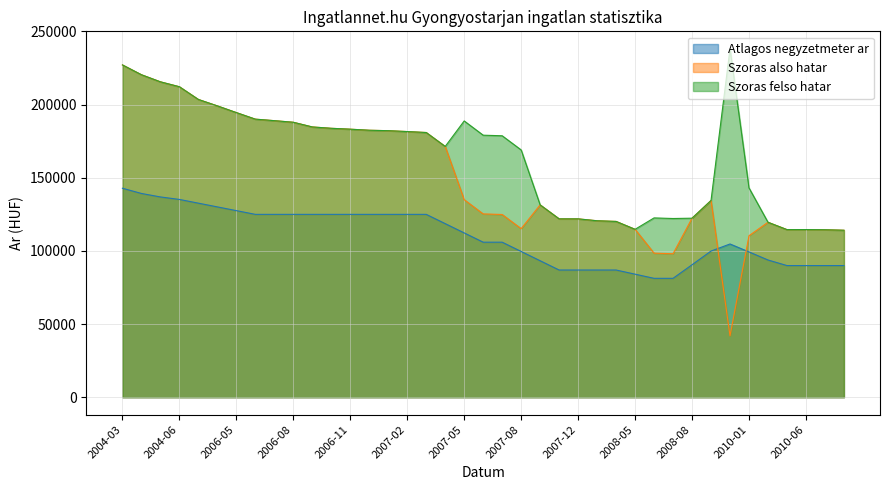

Reading left to right, transcribe all the data shown in this chart.

Atlagos negyzetmeter ar: 2004-03=142857	2004-04=139286	2004-05=136905	2004-06=135204	2006-03=132653	2006-04=130102	2006-05=127551	2006-06=125000	2006-07=125000	2006-08=125000	2006-09=125000	2006-10=125000	2006-11=125000	2006-12=125000	2007-01=125000	2007-02=125000	2007-03=125000	2007-04=118659	2007-05=112319	2007-06=105978	2007-07=105978	2007-08=99637	2007-10=93297	2007-11=86956	2007-12=86956	2008-01=86956	2008-02=86956	2008-05=84117	2008-06=81277	2008-07=81277	2008-08=90548	2008-11=99917	2009-02=104744	2010-01=99327	2010-04=93812	2010-05=90000	2010-06=90000	2010-07=90000	2010-08=90000
Szoras also hatar: 2004-03=227144	2004-04=220437	2004-05=215589	2004-06=212230	2006-03=203533	2006-04=199136	2006-05=194558	2006-06=190077	2006-07=189038	2006-08=187946	2006-09=184744	2006-10=183824	2006-11=183215	2006-12=182489	2007-01=182189	2007-02=181591	2007-03=180937	2007-04=171422	2007-05=135045	2007-06=125307	2007-07=124913	2007-08=115231	2007-10=131477	2007-11=121920	2007-12=121920	2008-01=120621	2008-02=120169	2008-05=114776	2008-06=98481	2008-07=98075	2008-08=122381	2008-11=134469	2009-02=41953	2010-01=110393	2010-04=119596	2010-05=114571	2010-06=114604	2010-07=114473	2010-08=114144
Szoras felso hatar: 2004-03=227144	2004-04=220437	2004-05=215589	2004-06=212230	2006-03=203533	2006-04=199136	2006-05=194558	2006-06=190077	2006-07=189038	2006-08=187946	2006-09=184744	2006-10=183824	2006-11=183215	2006-12=182489	2007-01=182189	2007-02=181591	2007-03=180937	2007-04=171422	2007-05=188847	2007-06=179109	2007-07=178715	2007-08=169033	2007-10=131477	2007-11=121920	2007-12=121920	2008-01=120621	2008-02=120169	2008-05=114776	2008-06=122571	2008-07=122165	2008-08=122381	2008-11=134469	2009-02=238187	2010-01=143079	2010-04=119596	2010-05=114571	2010-06=114604	2010-07=114473	2010-08=114144